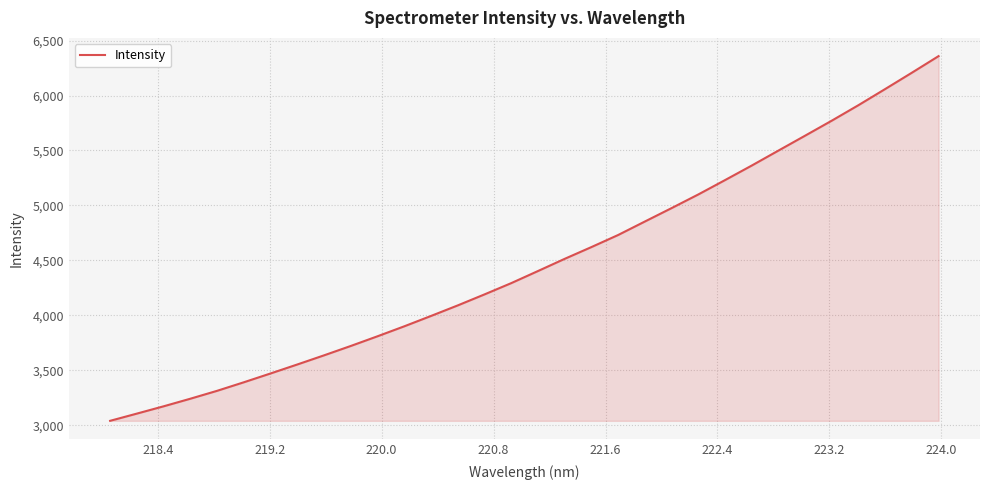

What is the greatest value displayed?

6358.7